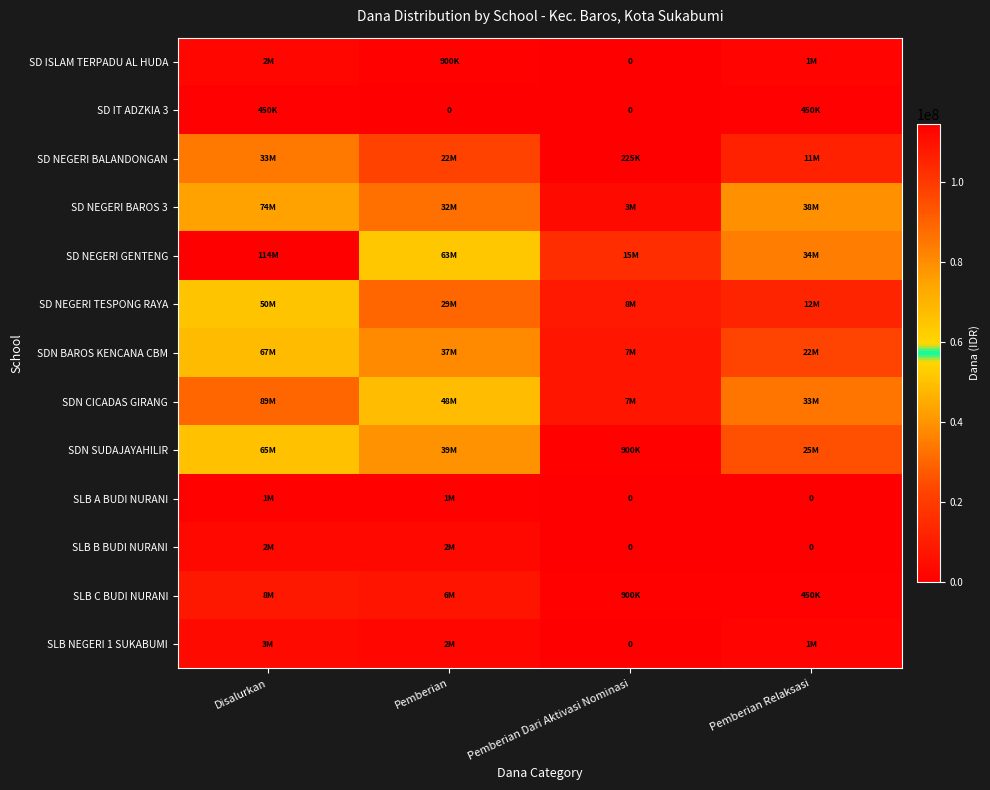

At which label does SD NEGERI TESPONG RAYA reach its minimum?

Pemberian Dari Aktivasi Nominasi